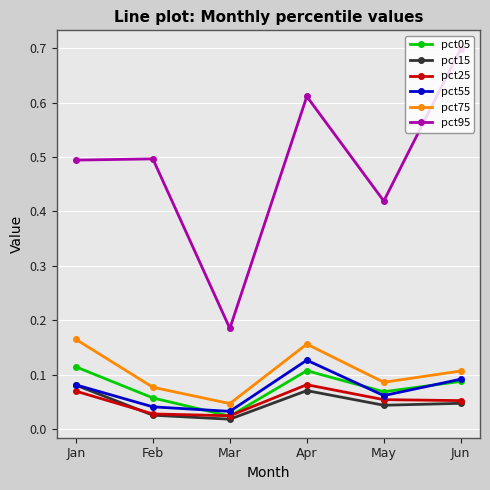

True or false: pct75 and pct25 cross at least once.

False